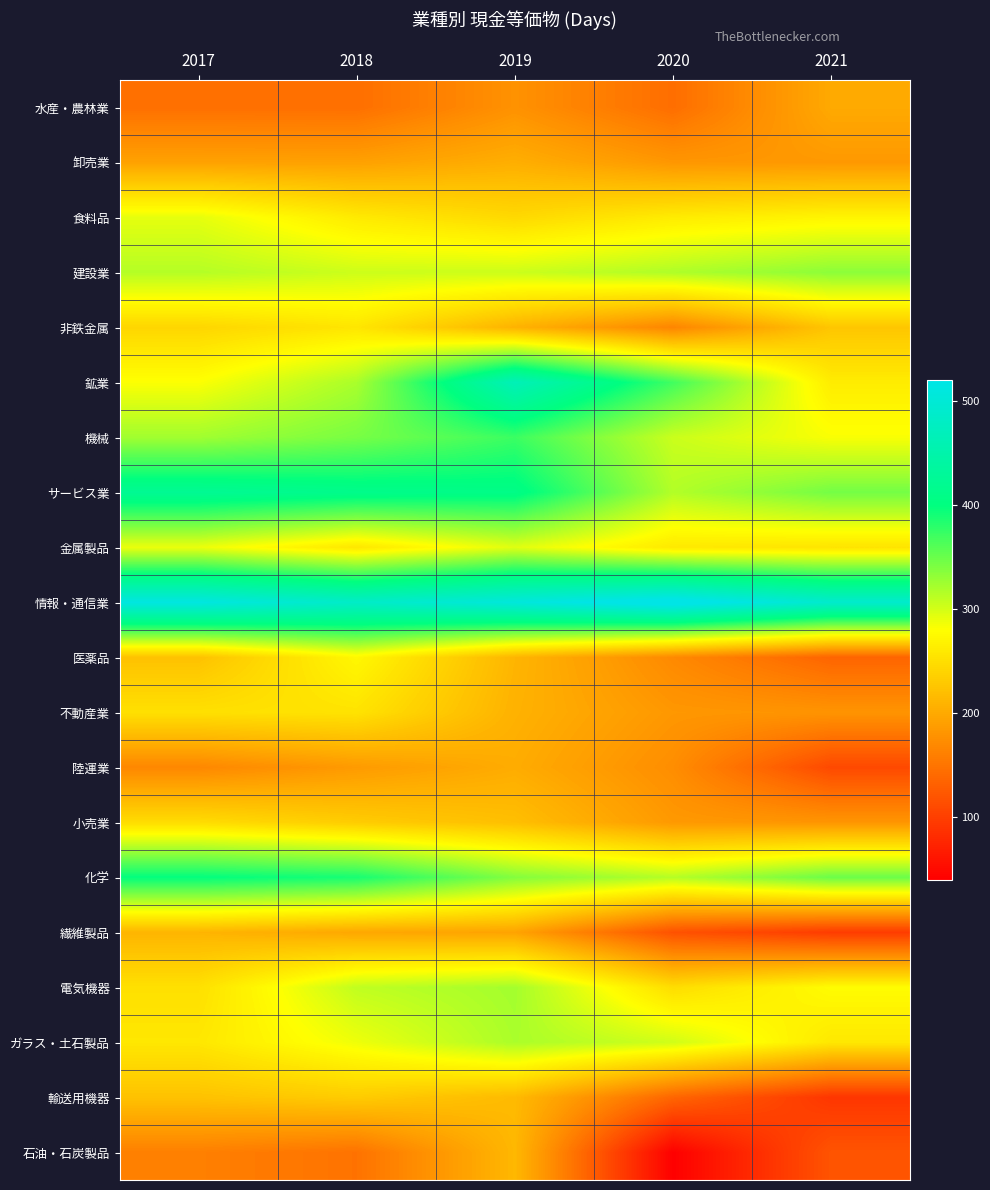

List the series in order of their peak value, lowest first.

水産・農林業, 陸運業, 卸売業, 繊維製品, 石油・石炭製品, 輸送用機器, 小売業, 不動産業, 非鉄金属, 医薬品, 食料品, 金属製品, ガラス・土石製品, 電気機器, 建設業, 機械, 化学, サービス業, 鉱業, 情報・通信業